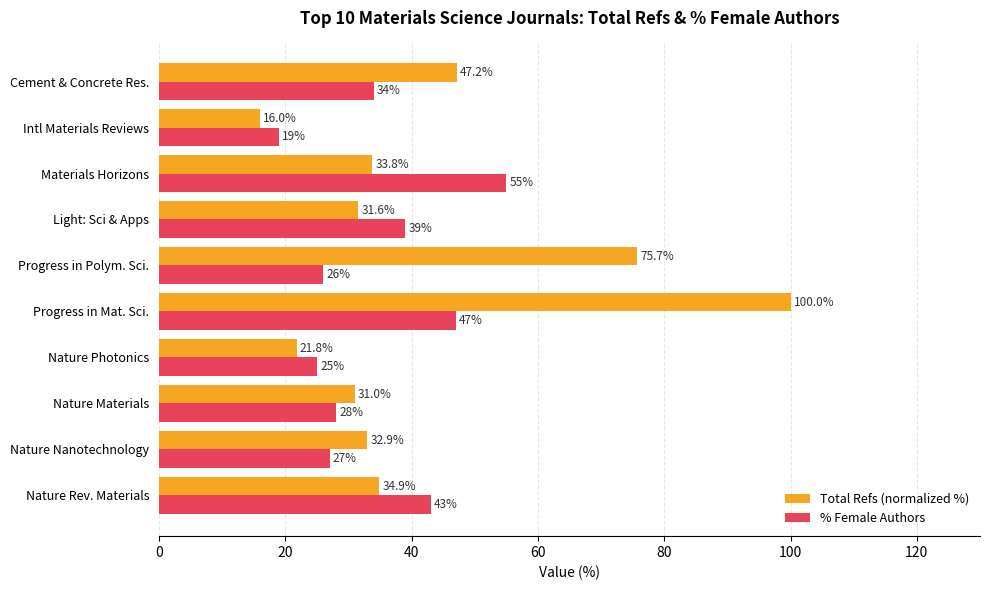

Which series has the largest total across all categories?

Total Refs (normalized %)